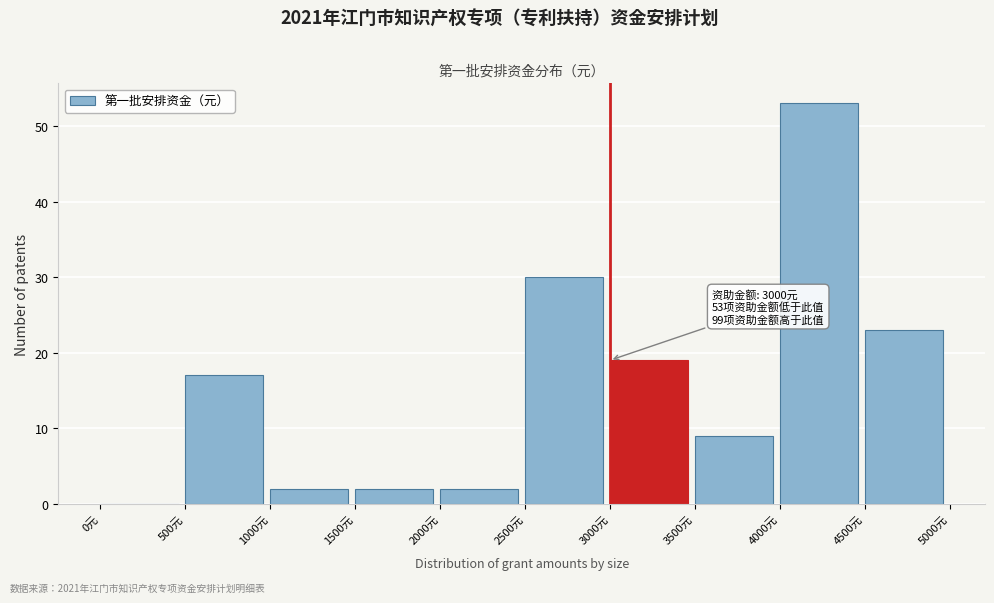

Over which range of the x-axis is the bar tallest?

4000 to 4500